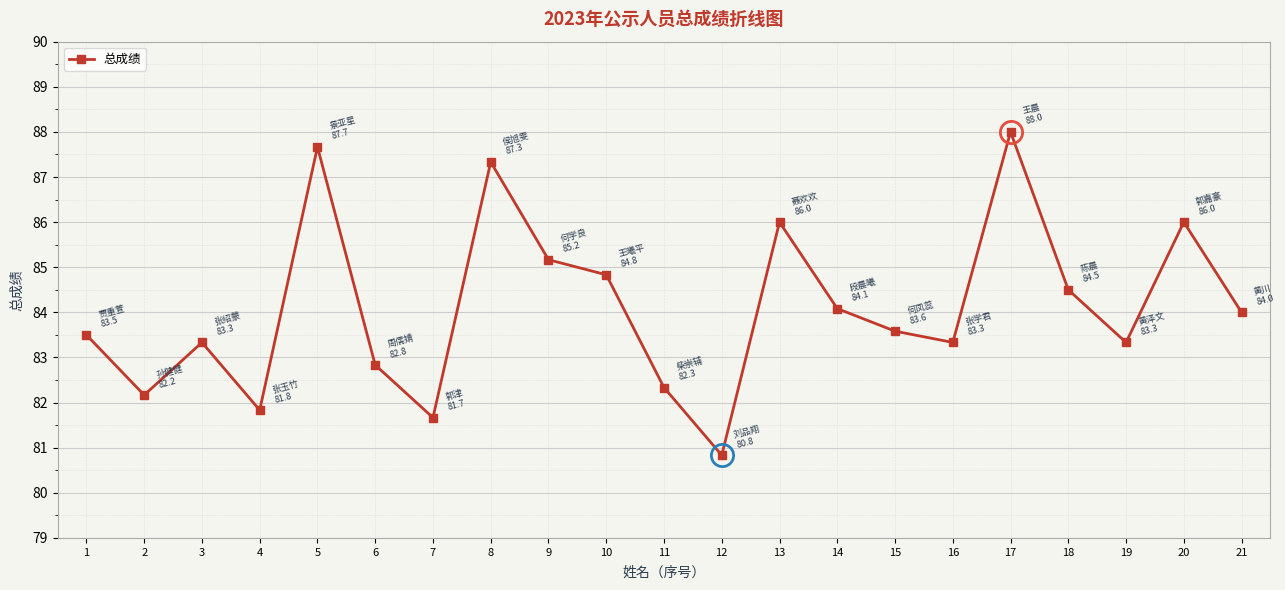

Which label corresponds to the largest value in the chart?

17